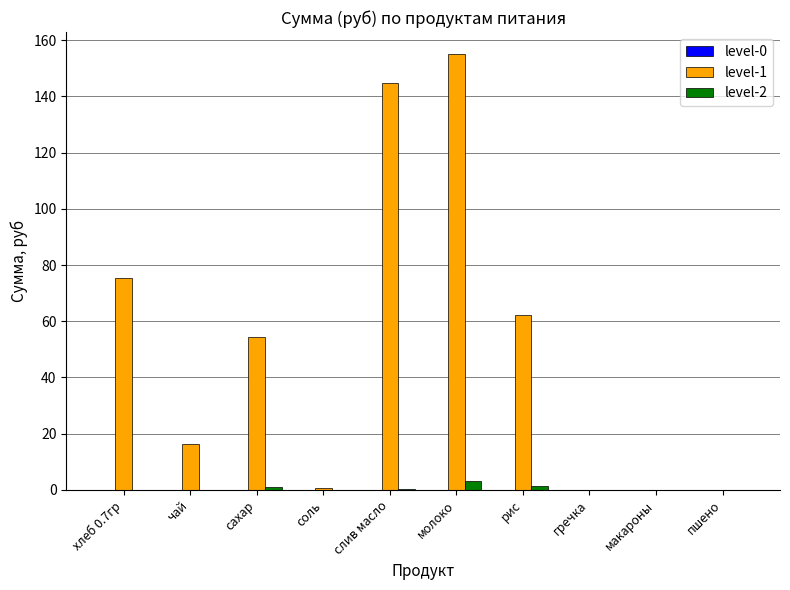

The value of level-2 at чай is 0.0. True or false?

True